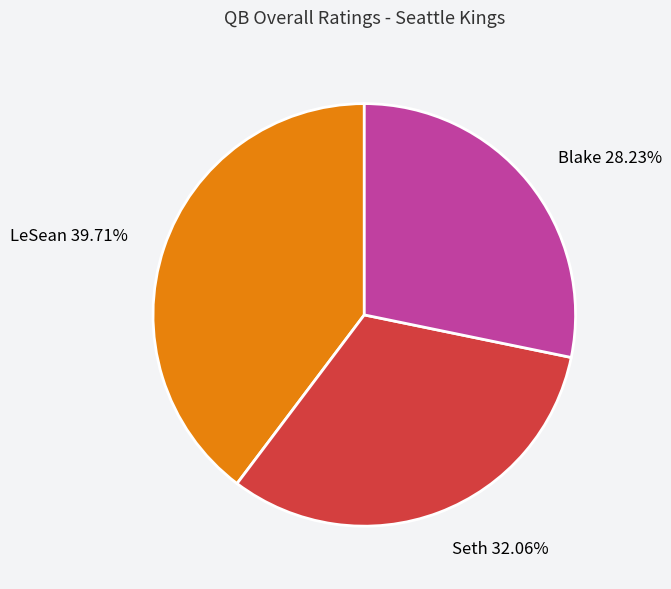

The Seth slice represents 19% of the pie. True or false?

False